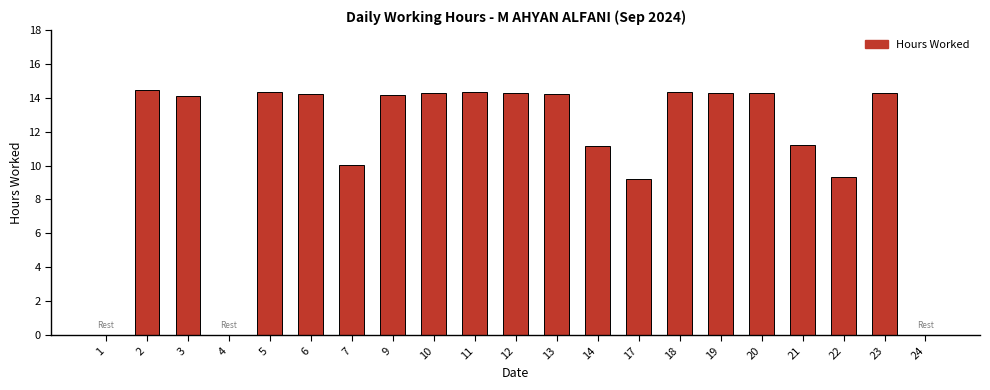

Is it true that the value at 24 is 0.0?

True